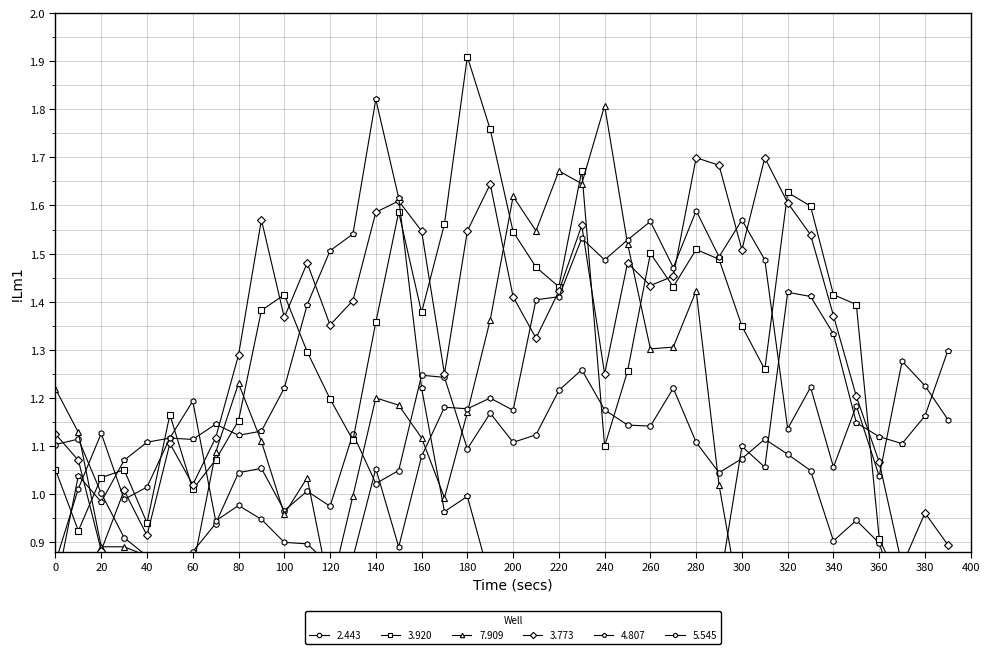

Does the chart display data point markers on the line(s)?

Yes